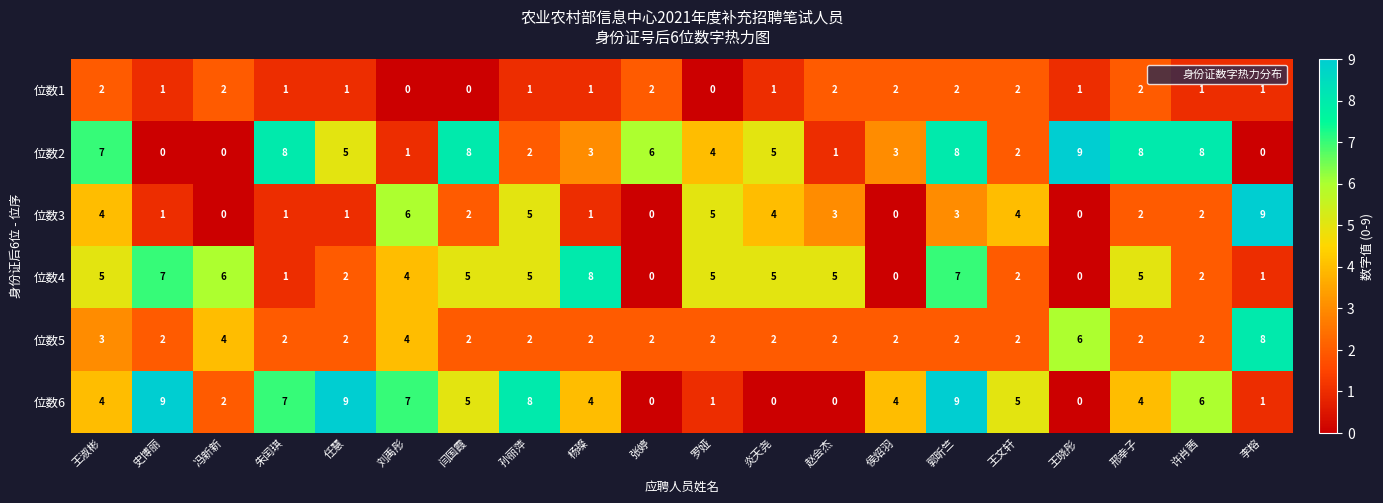

What is the total value across all series at 任慧?

20